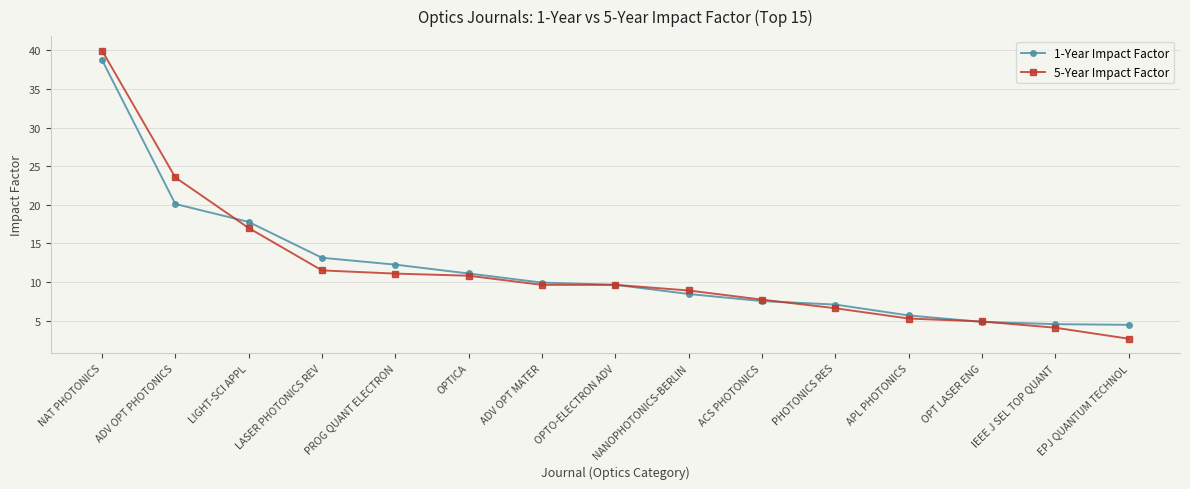

Read the 1-Year Impact Factor value at OPTICA.

11.1